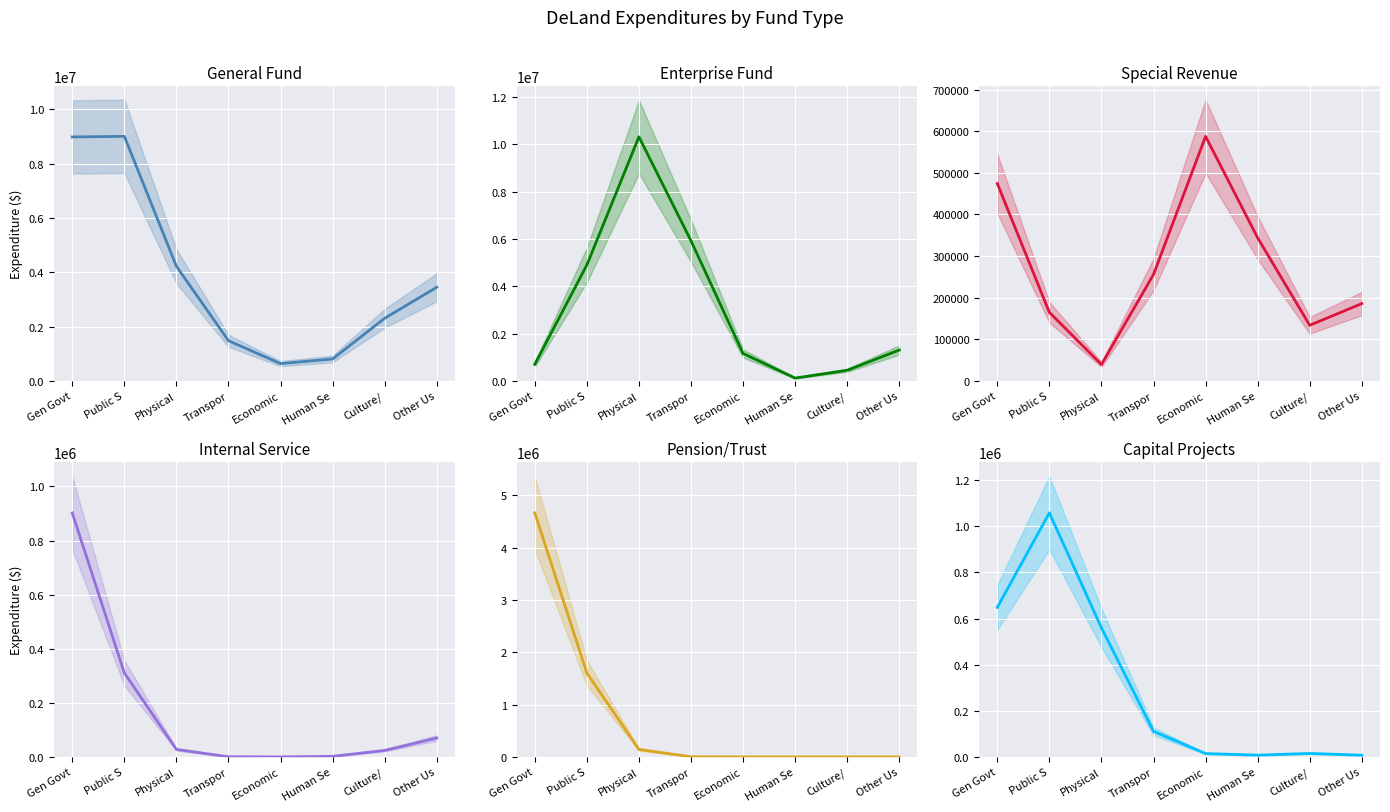

Rank the series at Other Us from highest to lowest value.

General Fund, Enterprise Fund, Special Revenue, Internal Service, Capital Projects, Pension/Trust